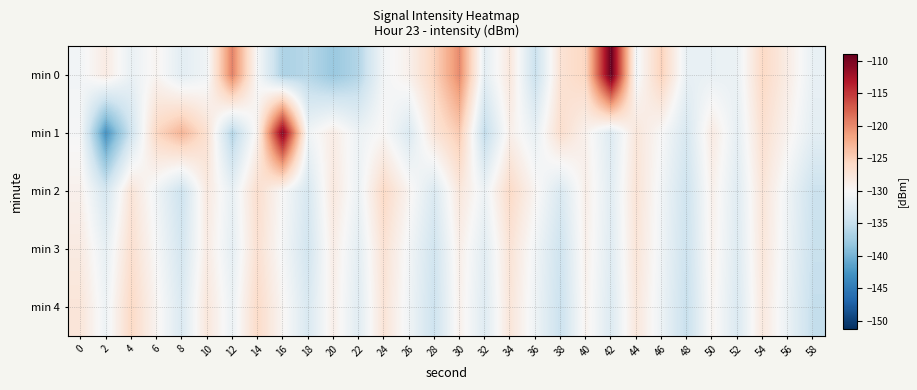

How many data points does each series have?

30